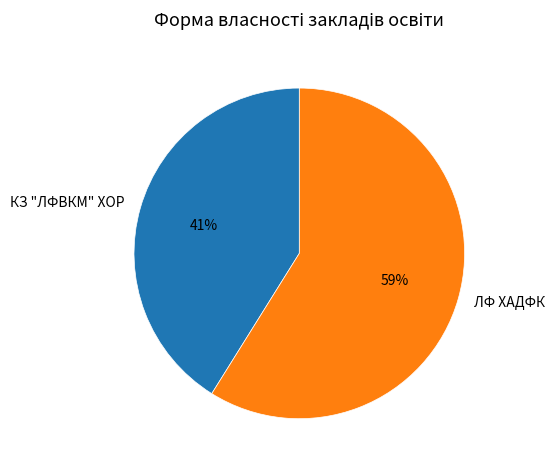

Is the sum of ЛФ ХАДФК and КЗ "ЛФВКМ" ХОР greater than half?

Yes